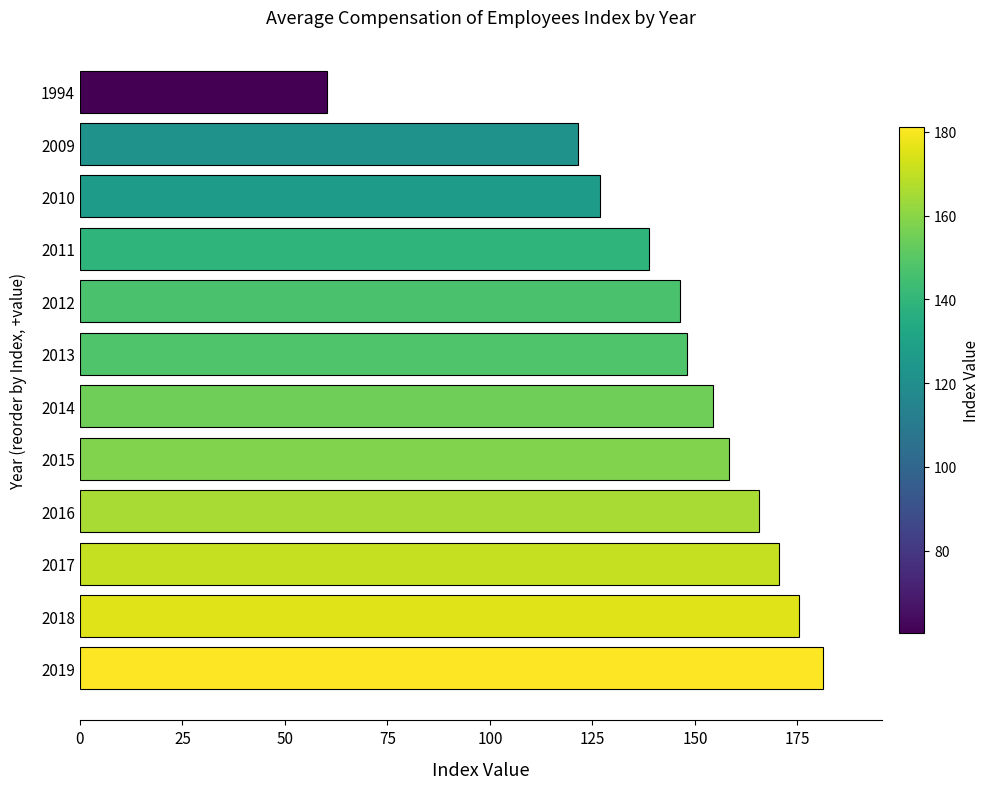

What is the greatest value displayed?

181.2